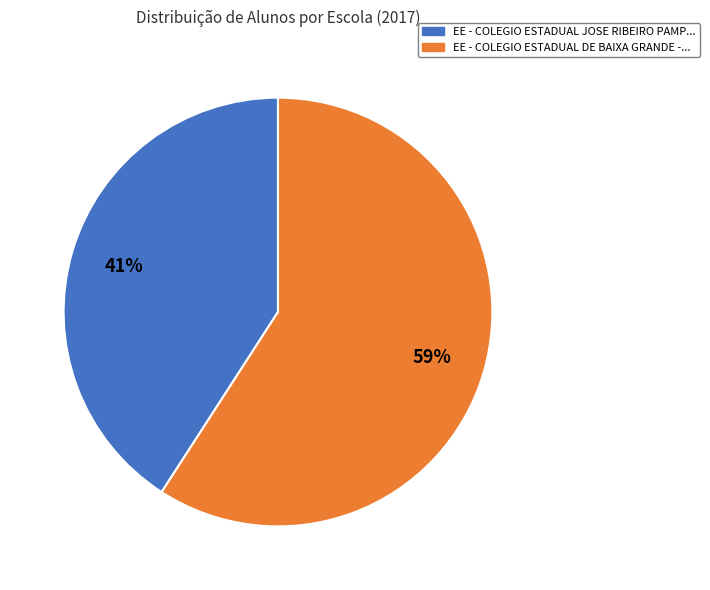

To the nearest percent, what is the difference between the largest and smallest slice percentages?

18%